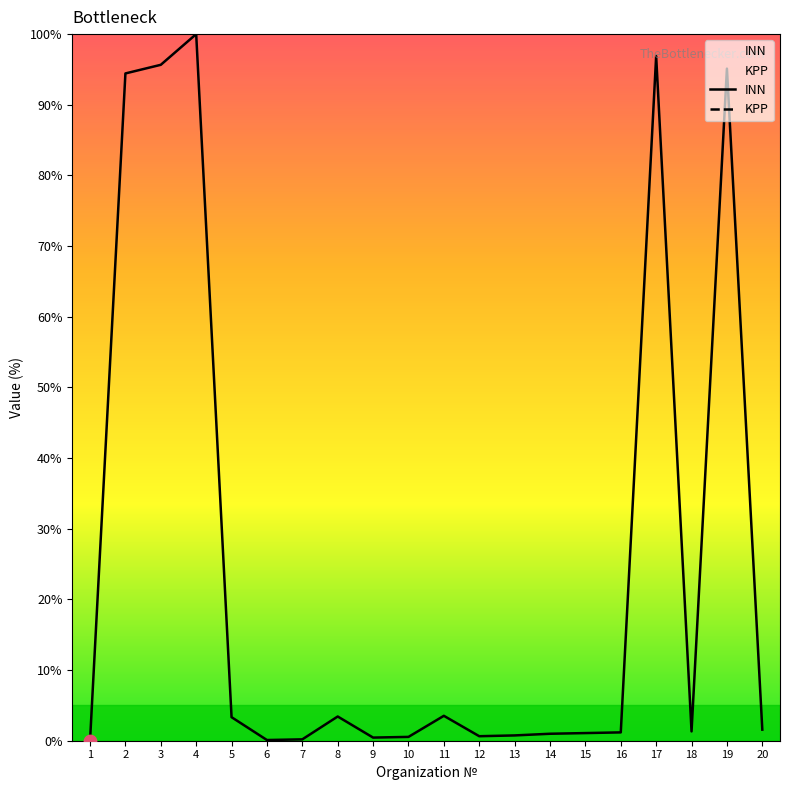

At how many categories does at least one series exceed 34?

5